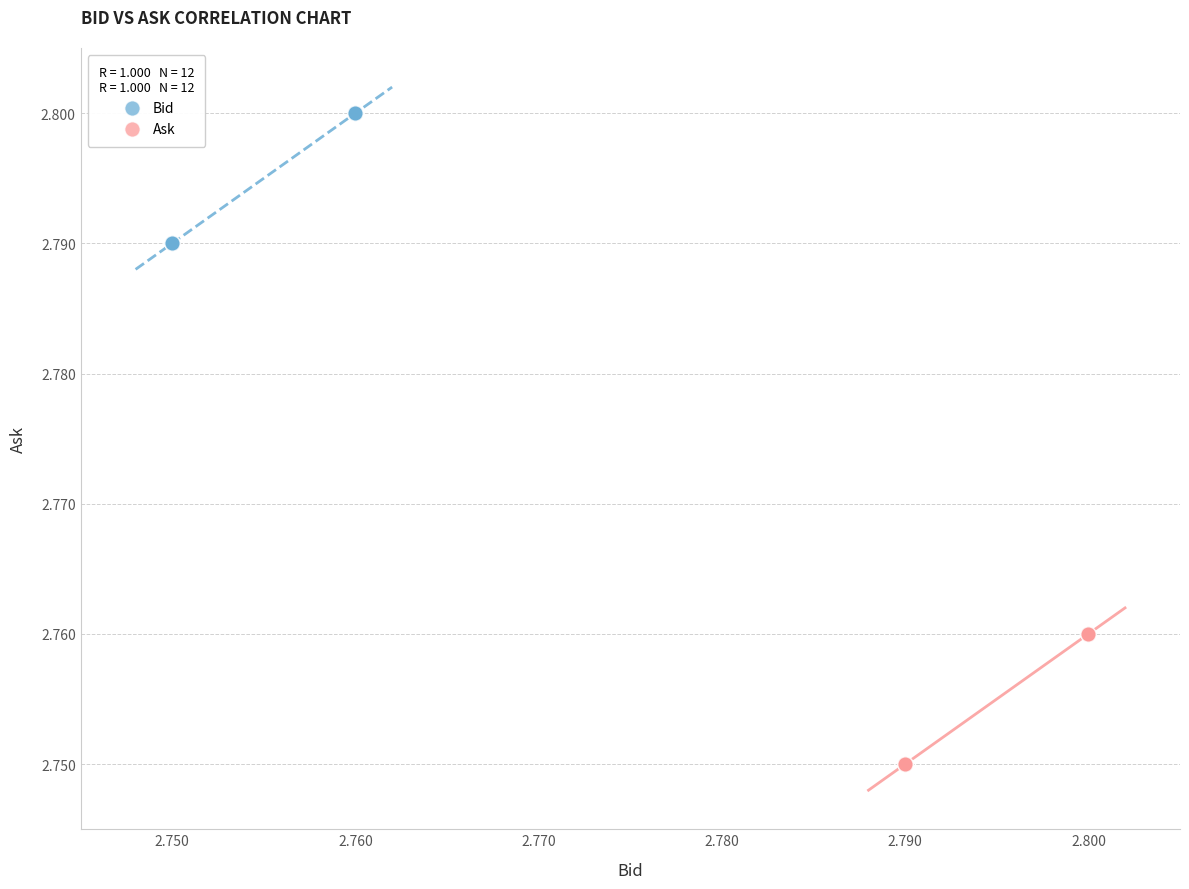

Which series contains the highest Y value?

Bid